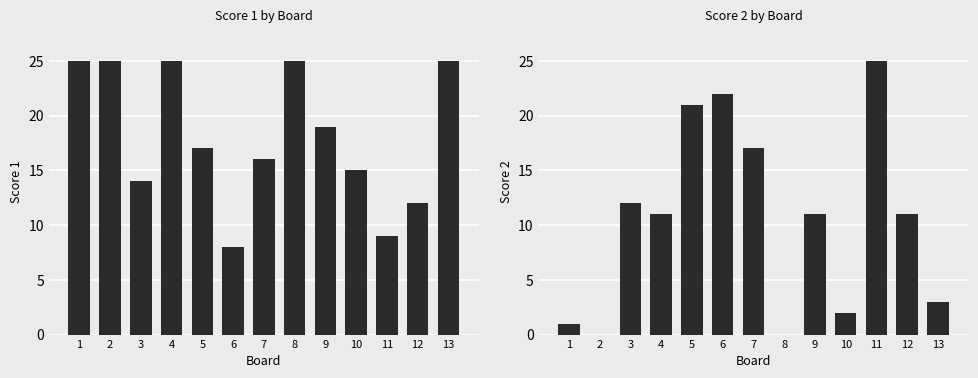

What is the difference between the highest and lowest values at 5?

4